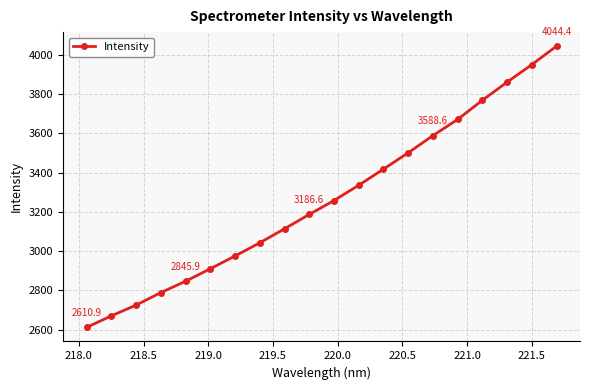

Reading left to right, list all the values displayed in this chart.

2610.9	2669.5	2724.3	2788.2	2845.9	2909.8	2974.8	3042.1	3113.5	3186.6	3257.6	3335.6	3417.6	3500.8	3588.6	3670.9	3768.6	3861.0	3950.3	4044.4